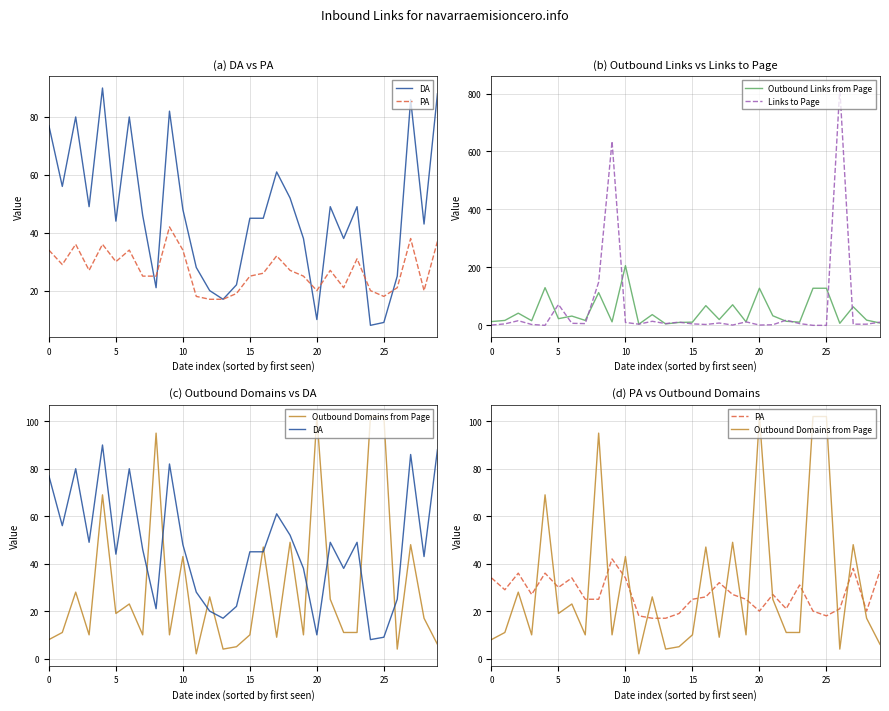

How many lines are shown in the chart?

5